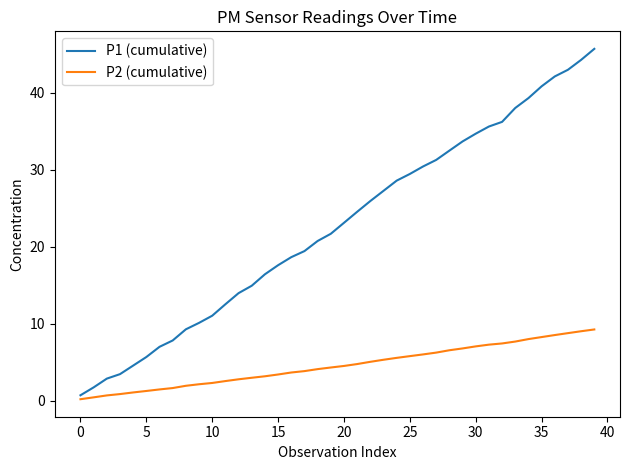

List the series in order of their overall mean, highest first.

P1 (cumulative), P2 (cumulative)